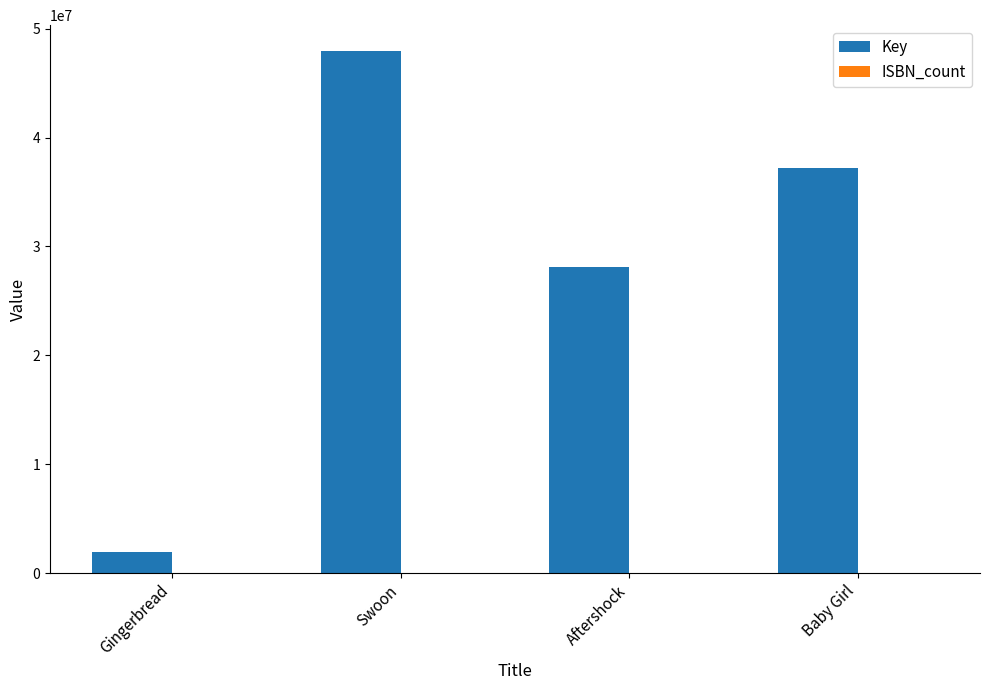

What is the sum of all Key values?

115201495